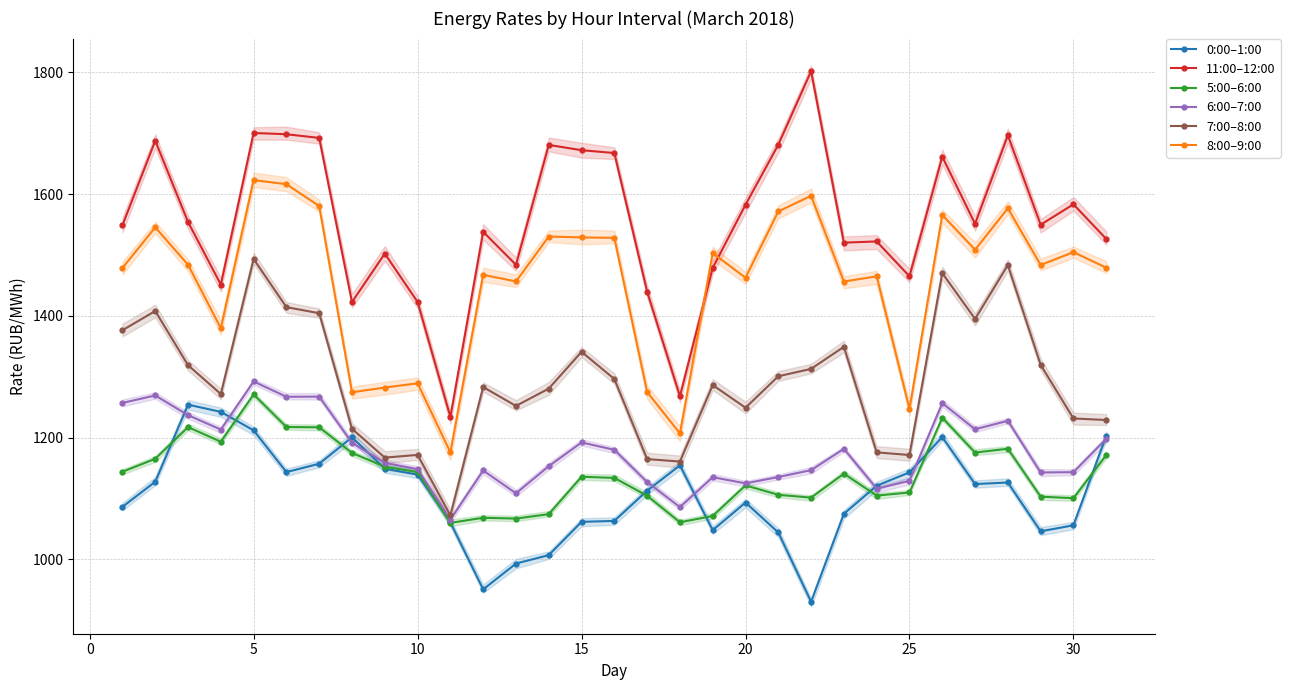

What is the maximum value shown in the chart?

1801.9